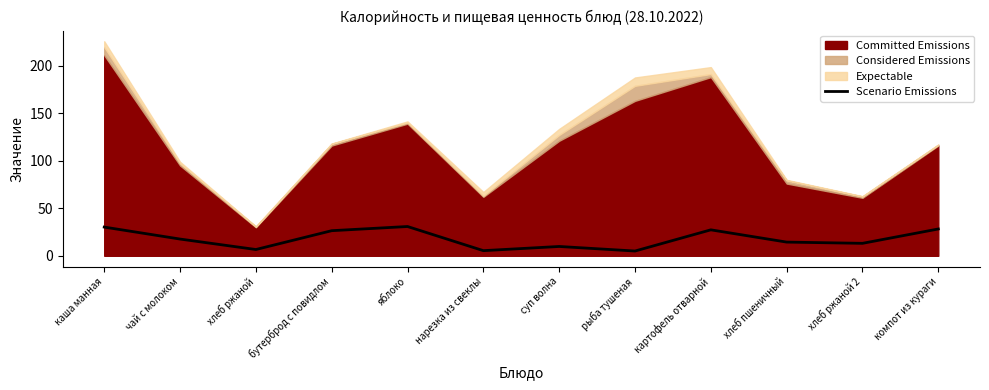

How many values exceed 17?

6